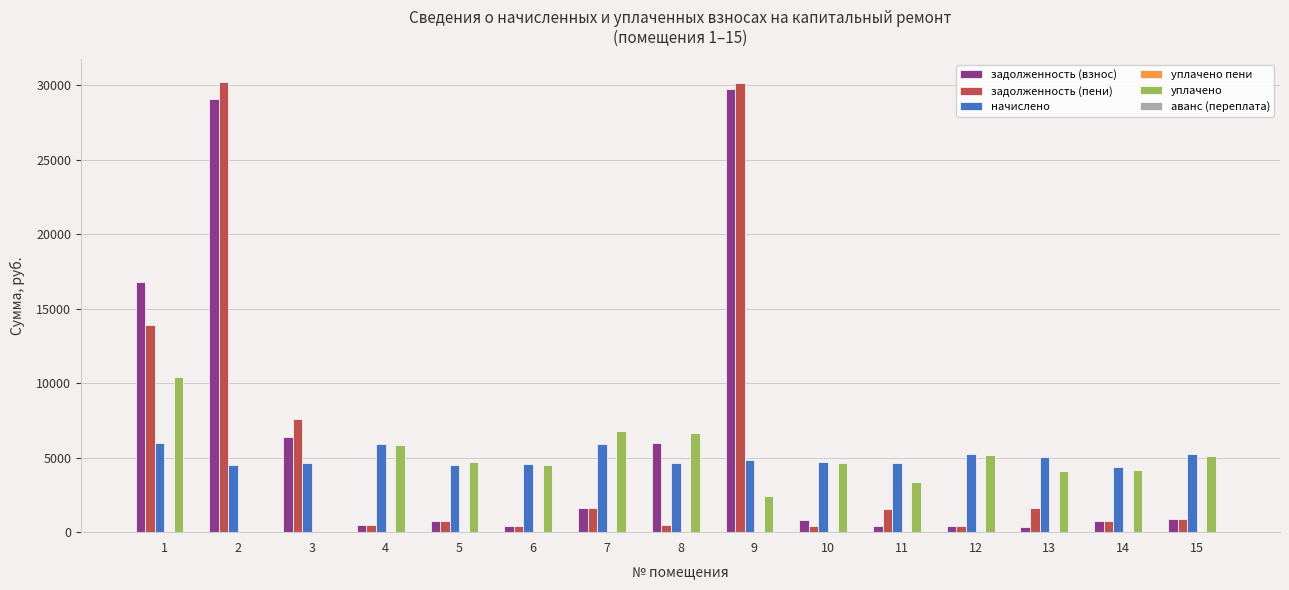

What is the maximum value shown in the chart?

30244.8